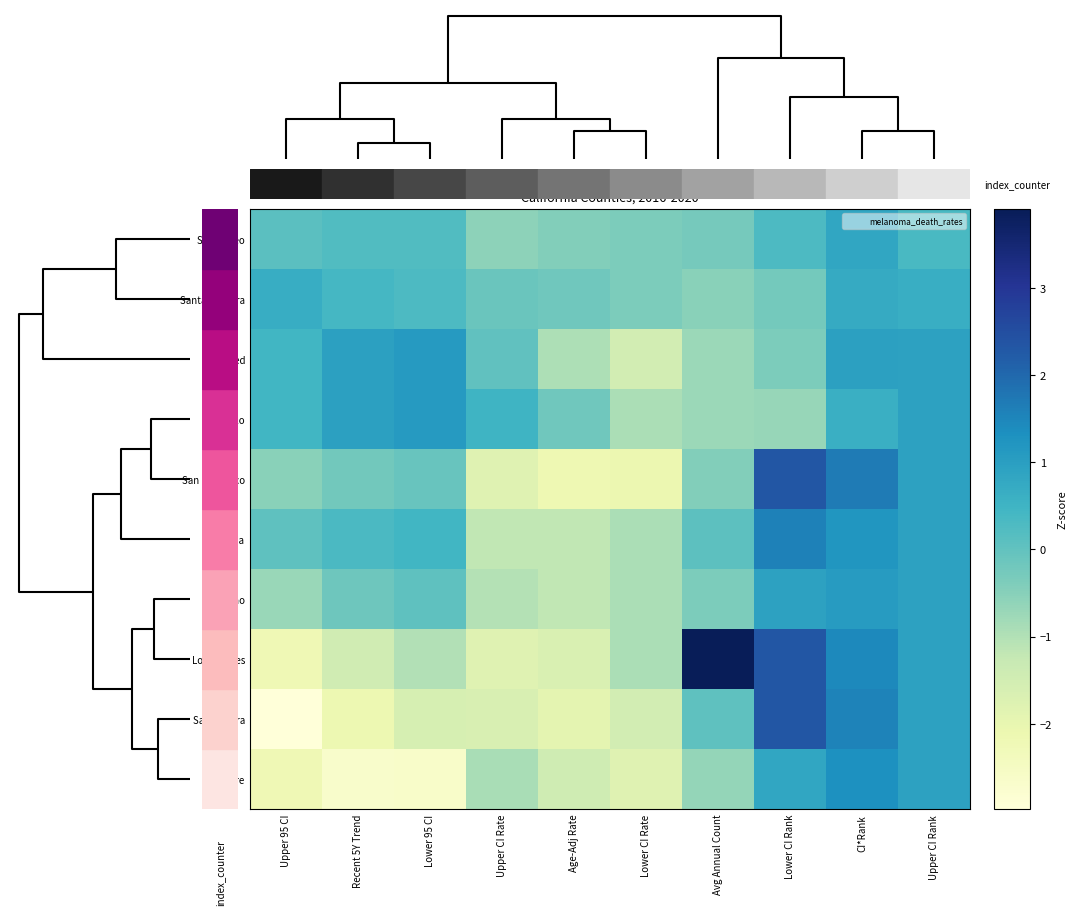

What is the maximum value shown in the chart?

3.9